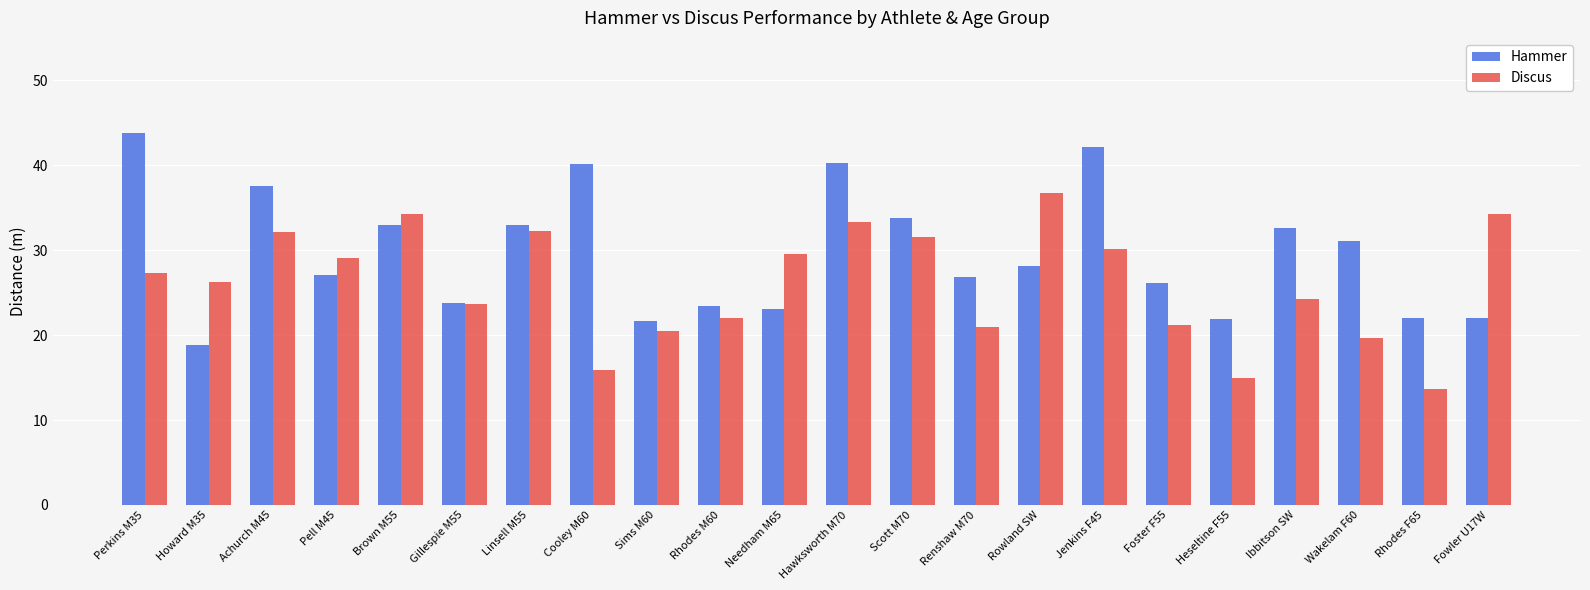

Which series has the largest total across all categories?

Hammer